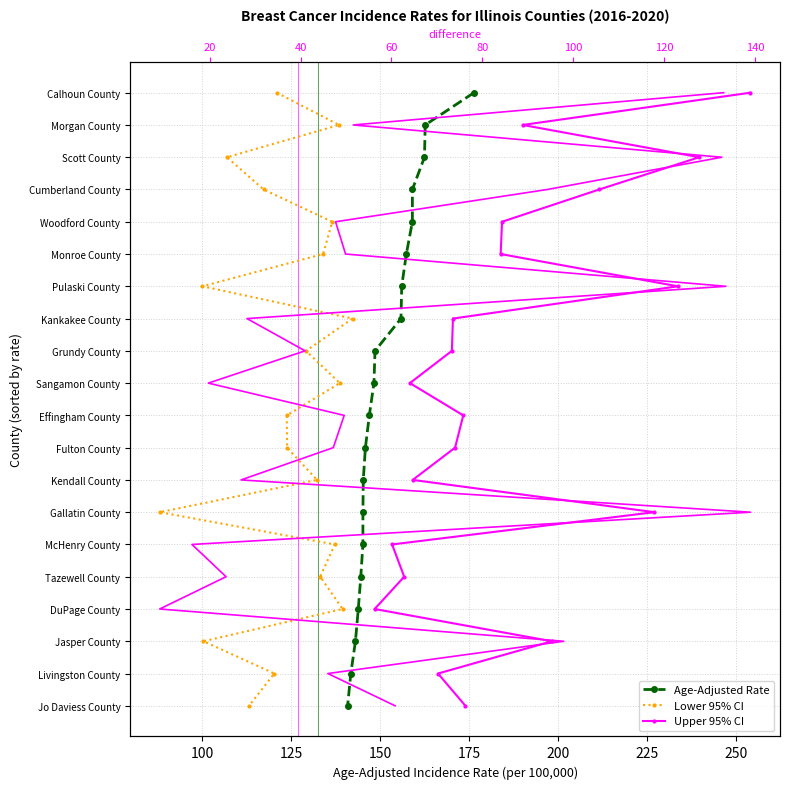

Reading left to right, extract all data points from this chart.

Age-Adjusted Rate: 0	1	2	3	4	5	6	7	8	9	10	11	12	13	14	15	16	17	18	19
Lower 95% CI: 0	1	2	3	4	5	6	7	8	9	10	11	12	13	14	15	16	17	18	19
Upper 95% CI: 0	1	2	3	4	5	6	7	8	9	10	11	12	13	14	15	16	17	18	19
difference: 0	1	2	3	4	5	6	7	8	9	10	11	12	13	14	15	16	17	18	19